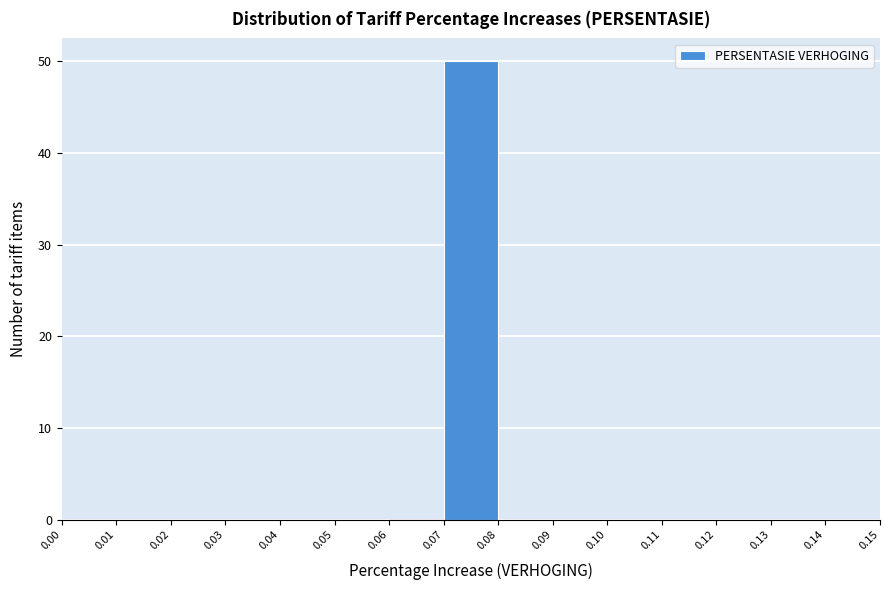

How tall is the bar that spans 0.07 to 0.08 on the x-axis? The values are not printed on the chart, so give them approximately, as read against the axis.

50